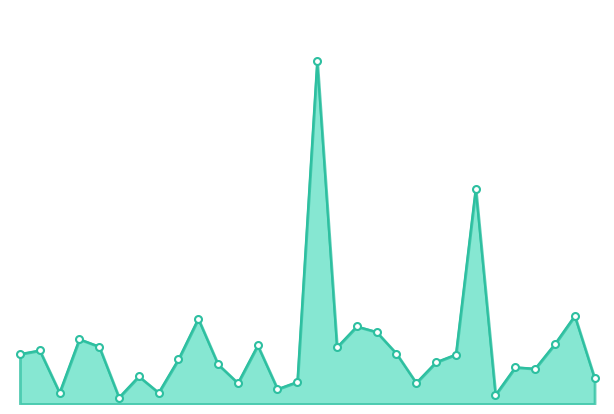

Rank the categories by value from highest to lowest.

15, 23, 28, 9, 17, 18, 3, 27, 12, 4, 16, 1, 19, 0, 22, 8, 21, 10, 25, 26, 6, 29, 14, 20, 11, 13, 2, 7, 24, 5